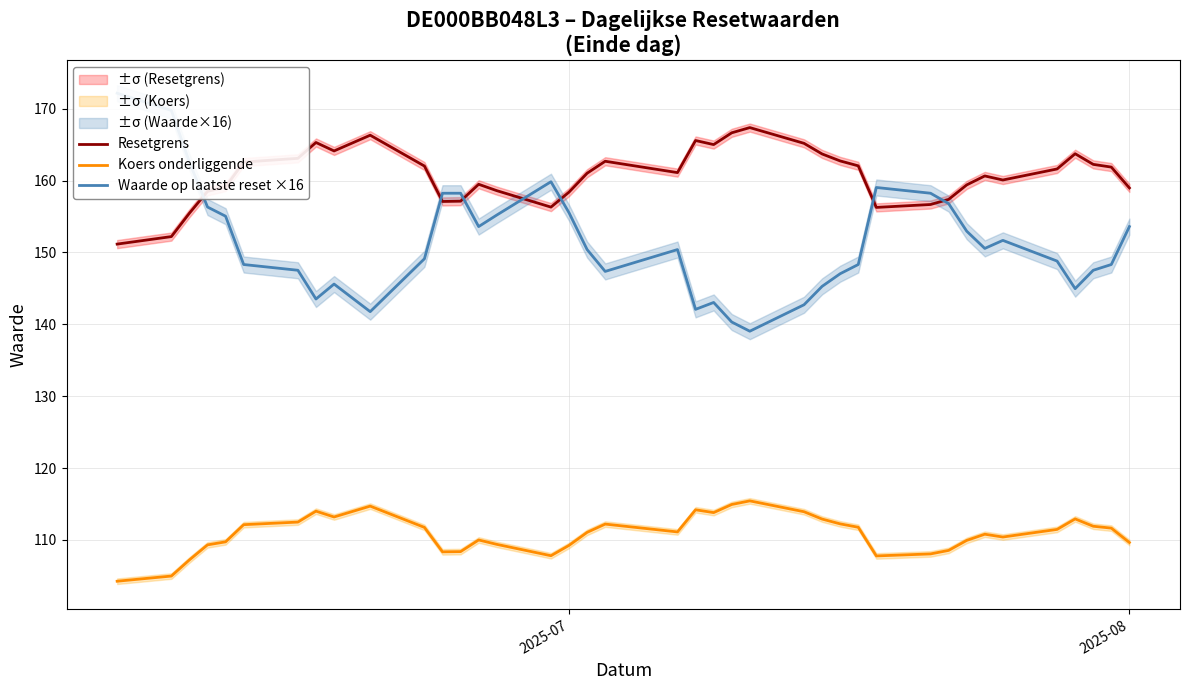

What is the minimum value for Waarde op laatste reset ×16?

139.0